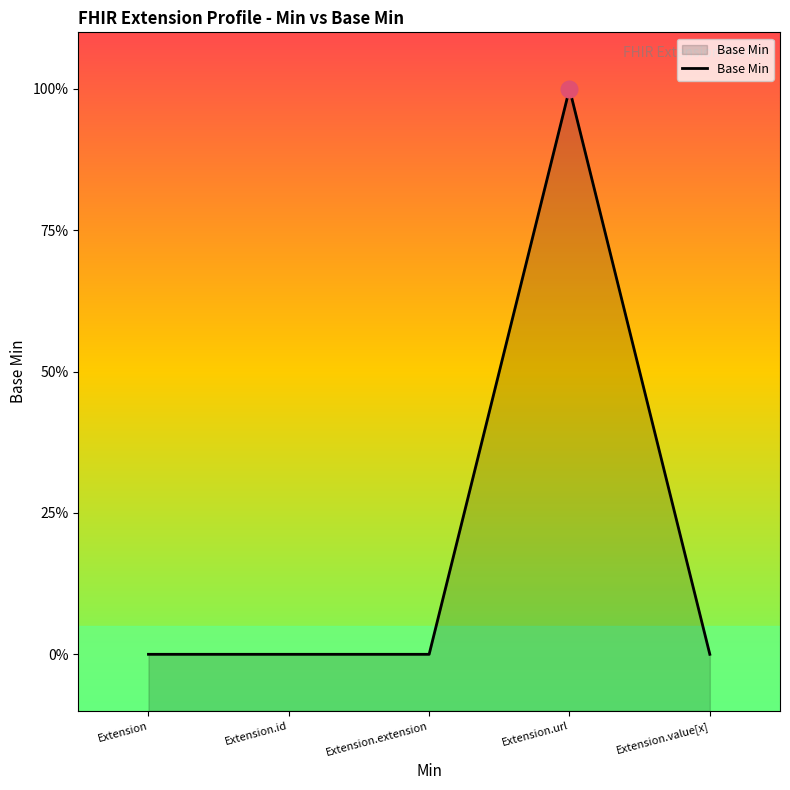

Reading right to left, transcribe all the data shown in this chart.

0	1	0	0	0